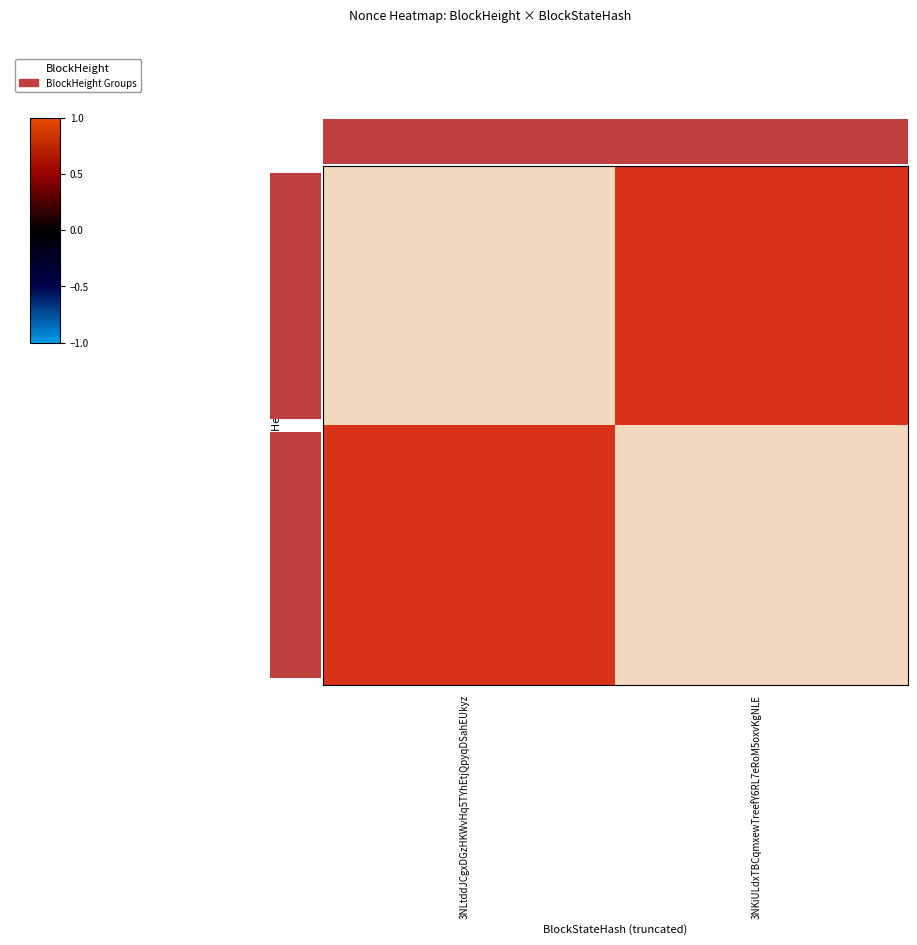

Count the number of categories in the chart.

2